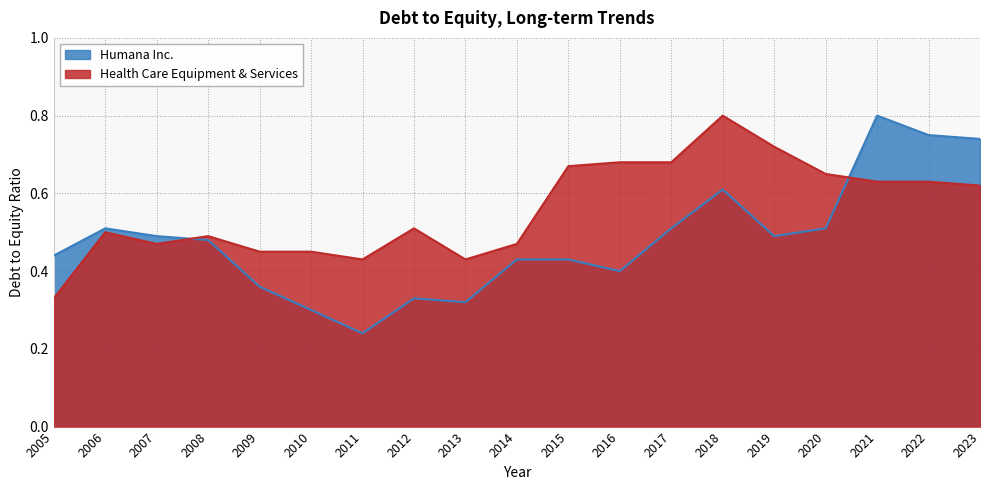

Is it true that Health Care Equipment & Services equals 0.6 at 2022?

True